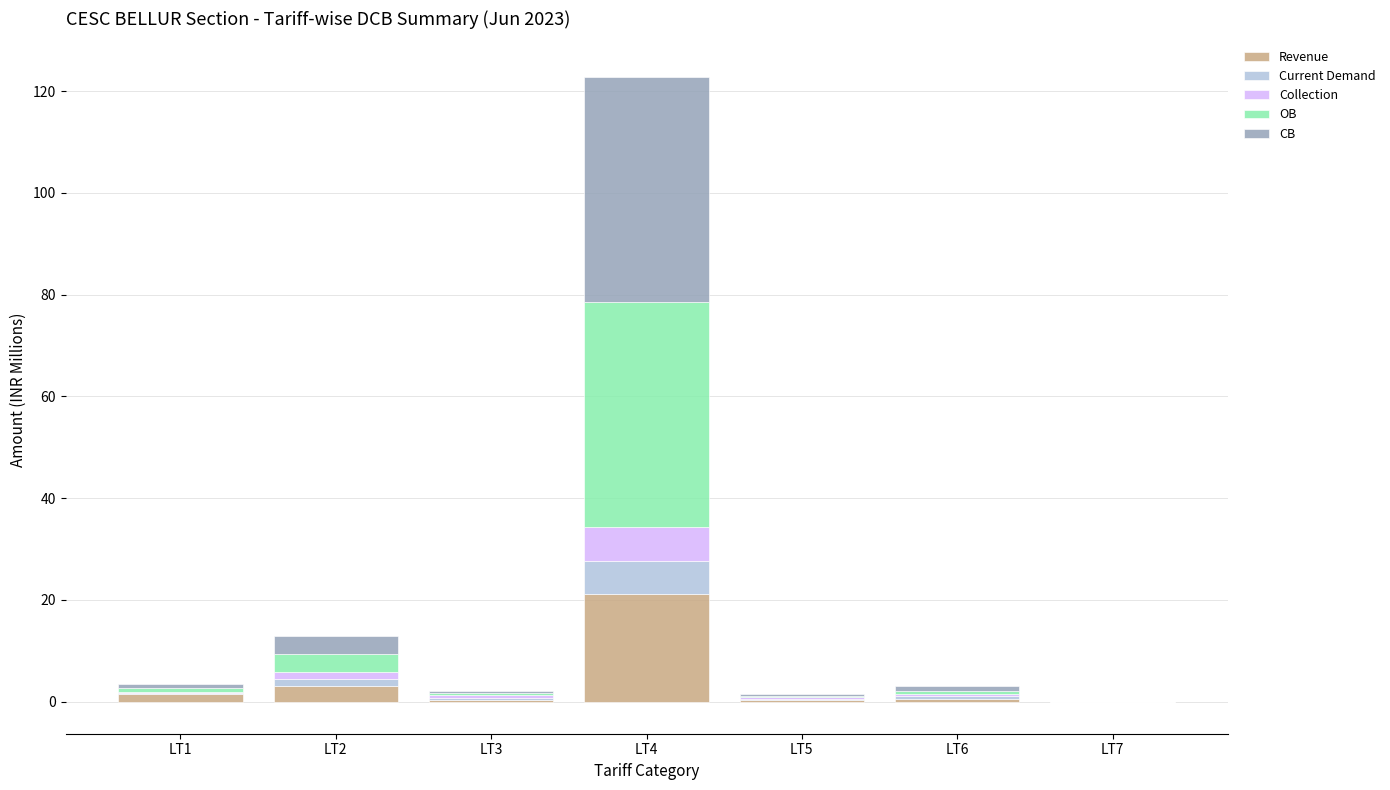

Count the number of categories in the chart.

7